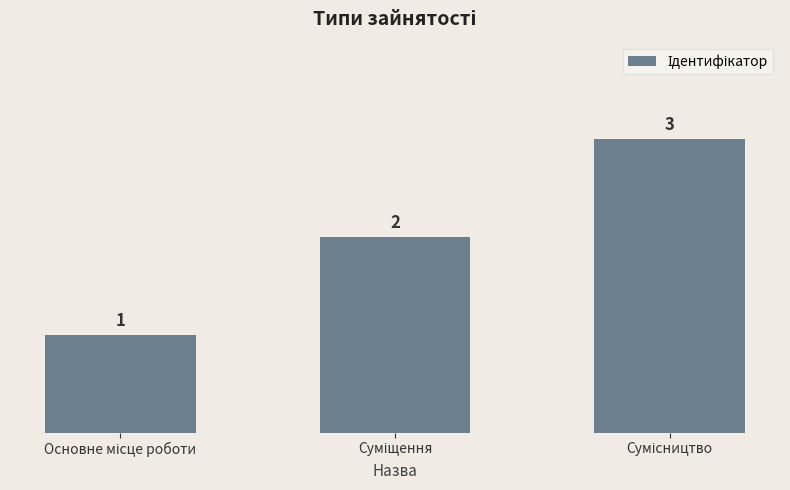

What is the value of the 1st bar from the left?

1